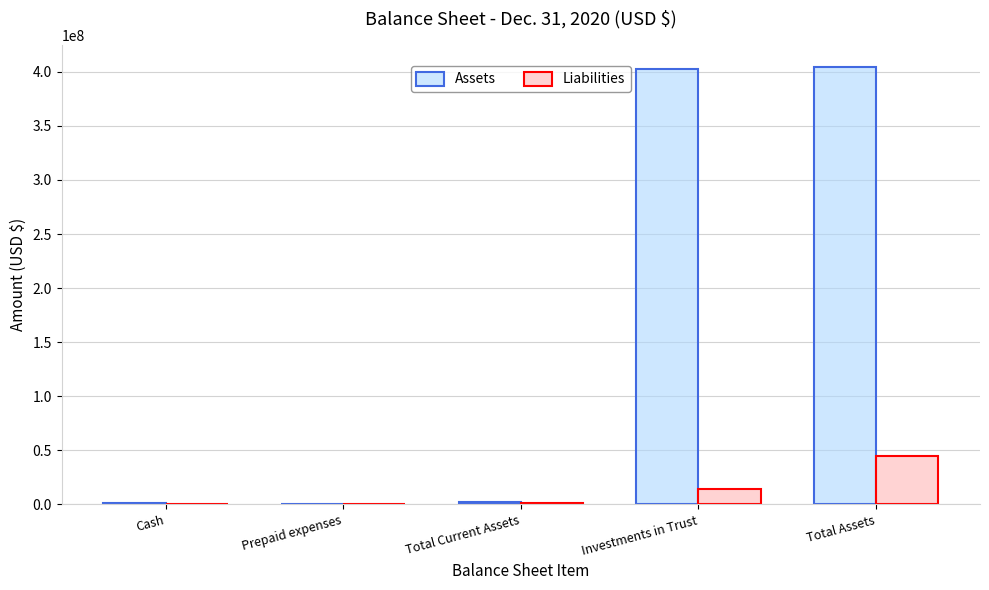

How many groups of bars are there?

5